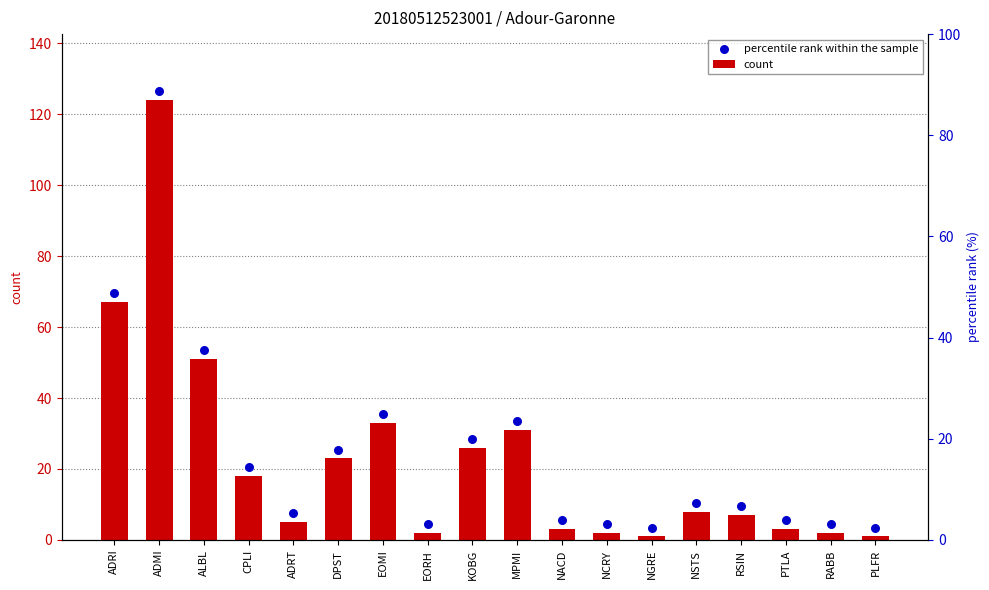

What is the total value across all series at NCRY?

6.5